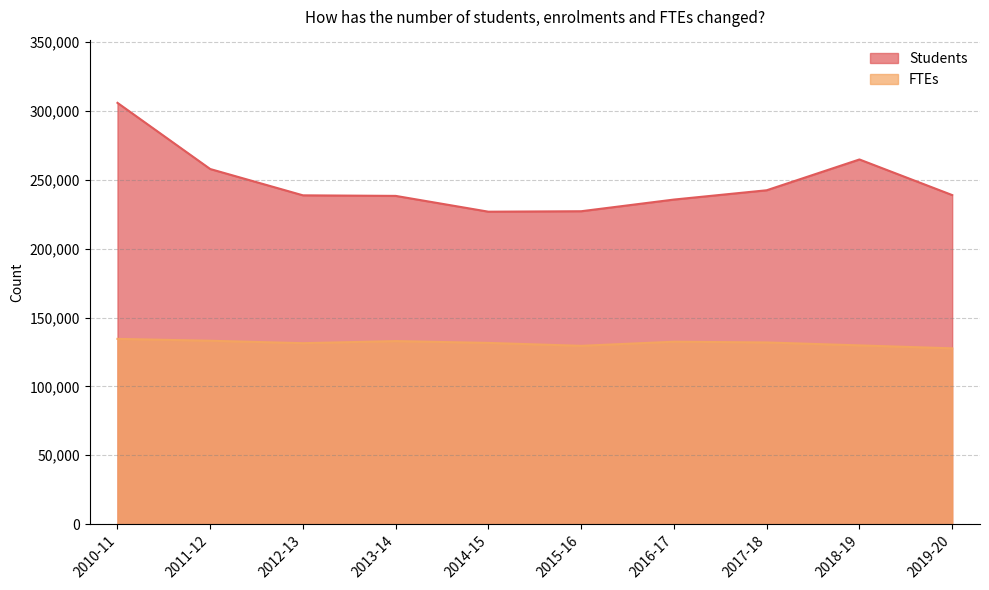

At which label does Students reach its minimum?

2014-15